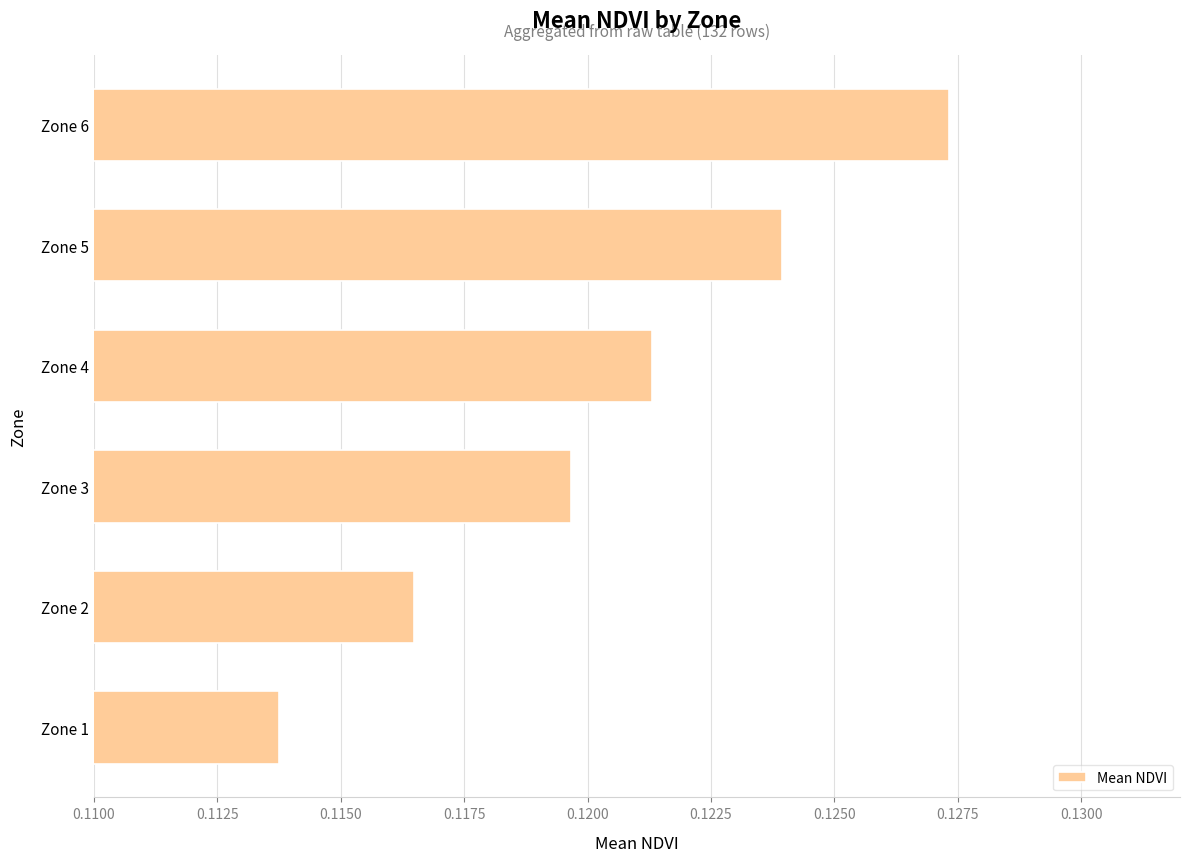

Is it true that the value at Zone 5 is 0.2?

False